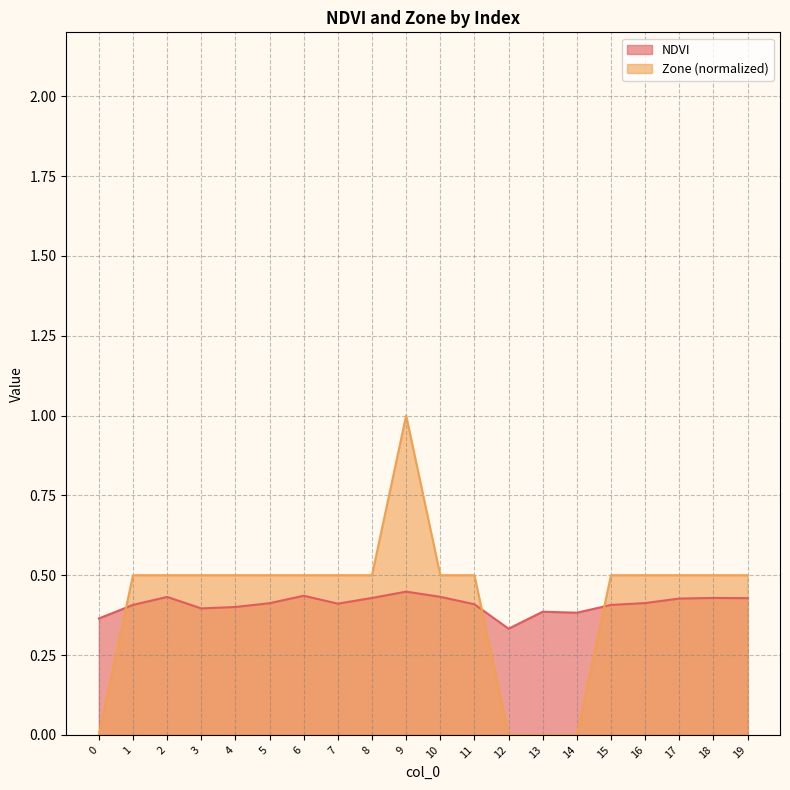

Between 1 and 3, which series saw the biggest shift?

NDVI